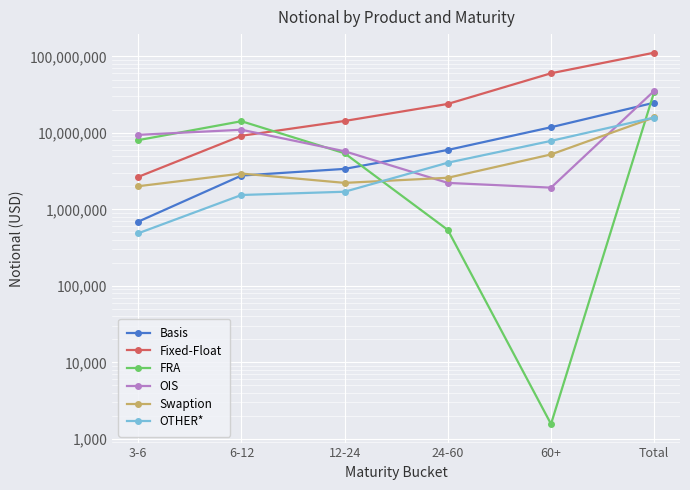

How many lines are shown in the chart?

6